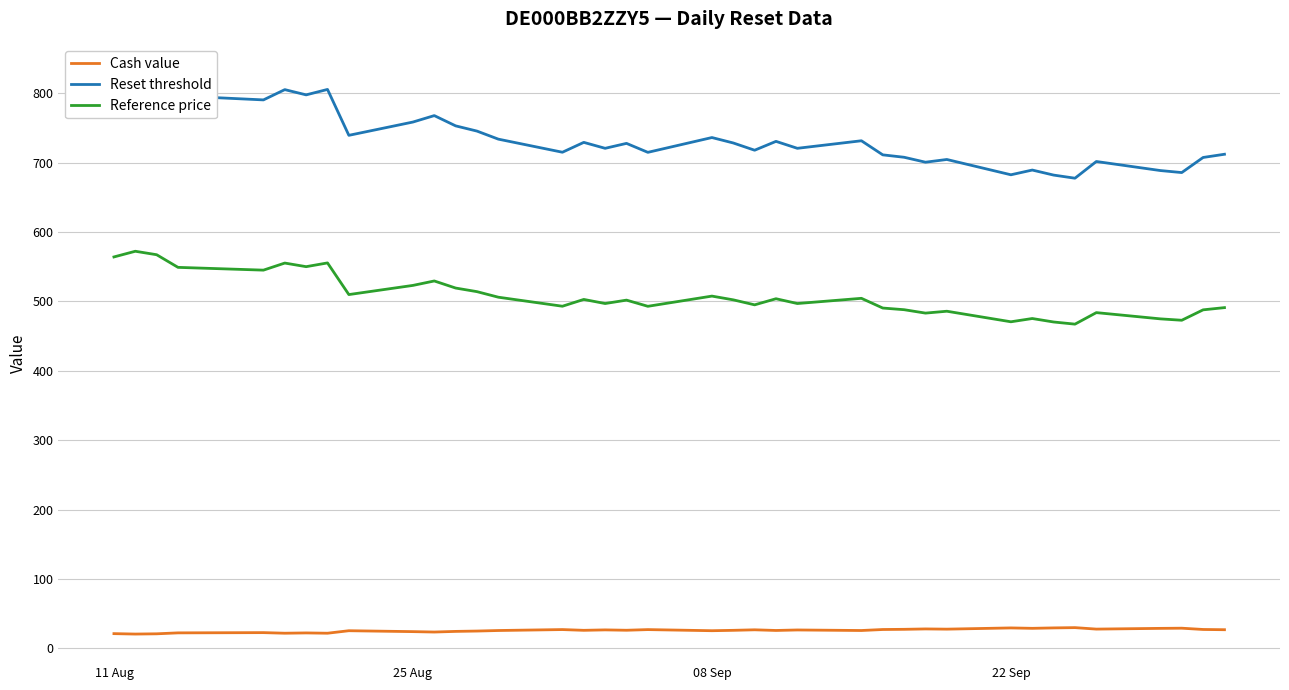

What is the highest value of the Reference price series?

572.2